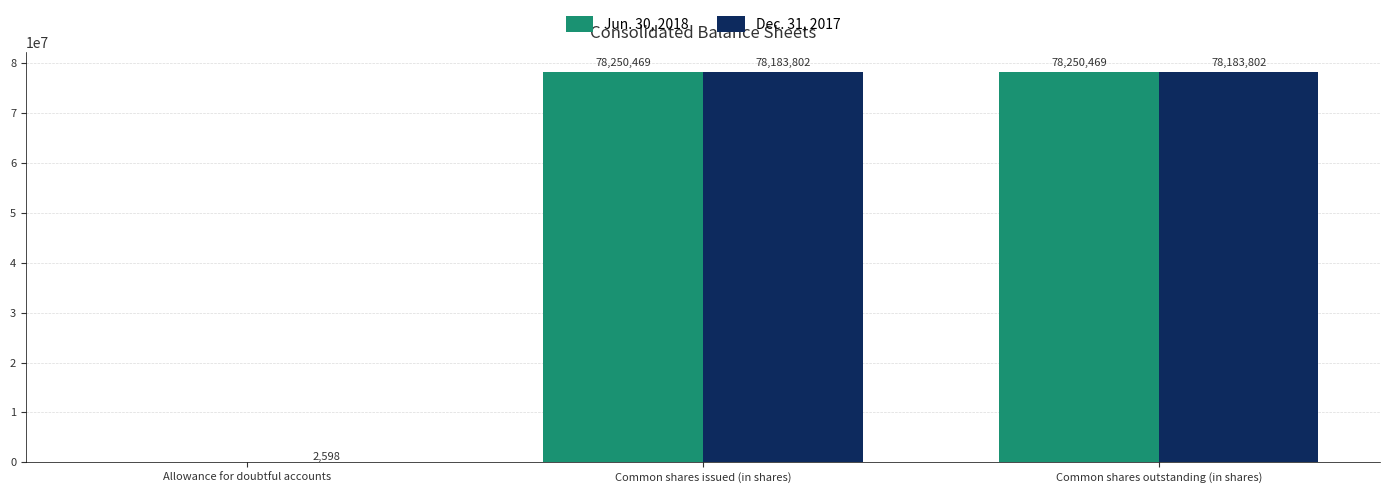

Is the value of Dec. 31, 2017 at Common shares outstanding (in shares) greater than the value of Jun. 30, 2018 at Common shares outstanding (in shares)?

No